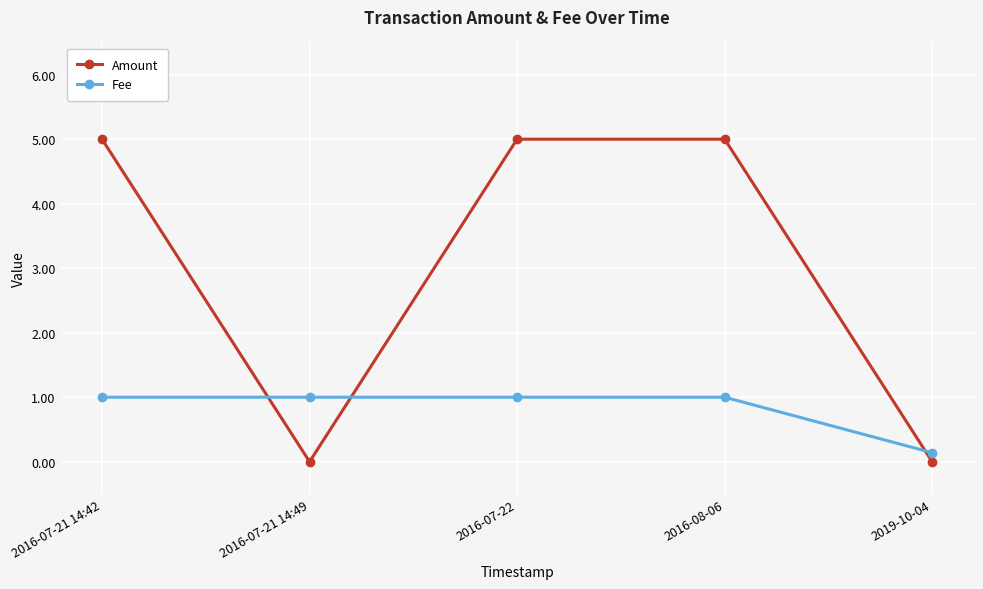

At how many categories does at least one series exceed 4?

3